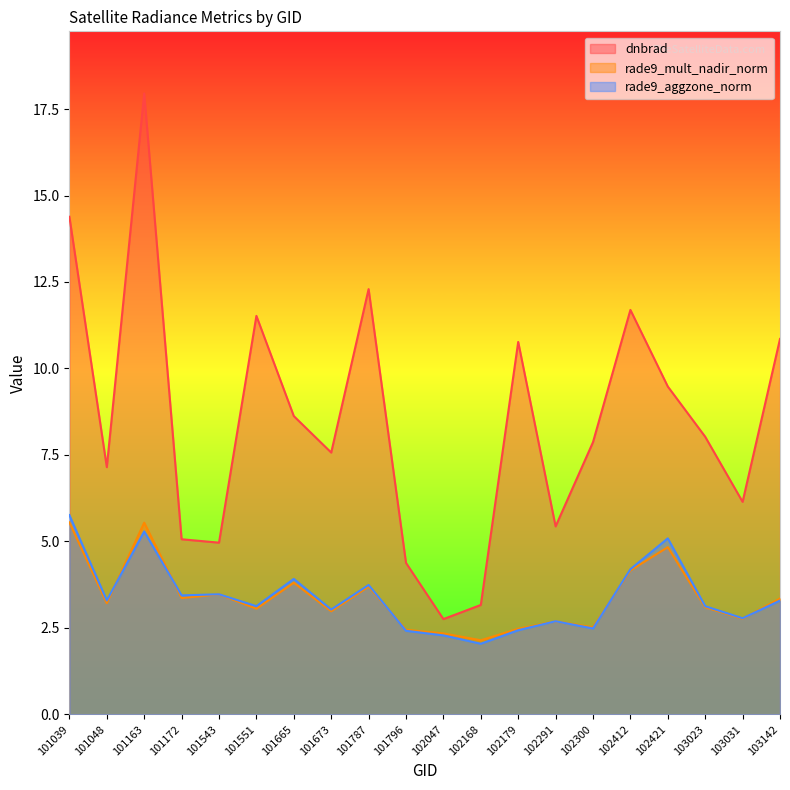

At which category does dnbrad reach its first local valley?

101048